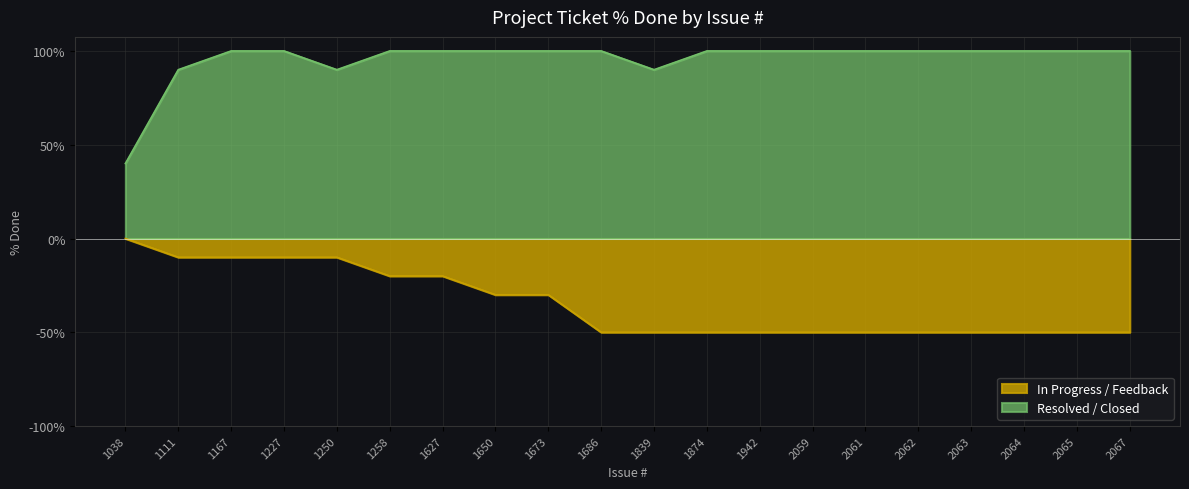

At how many categories does at least one series exceed 72?

19